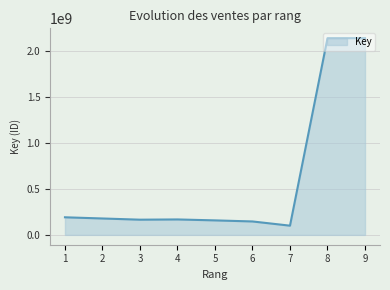

What is the maximum value shown in the chart?

2137680441